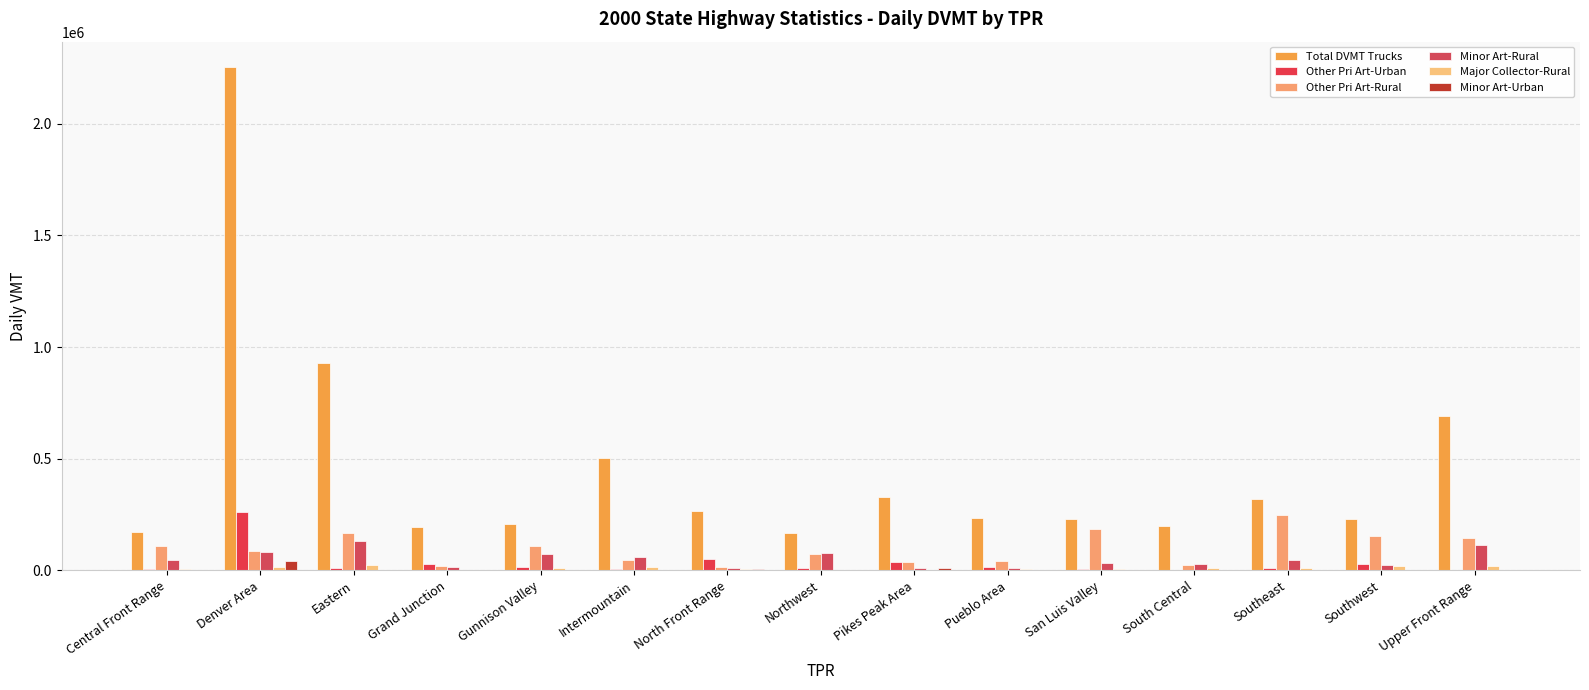

Where is Other Pri Art-Rural nearest to the value 132956?

Upper Front Range